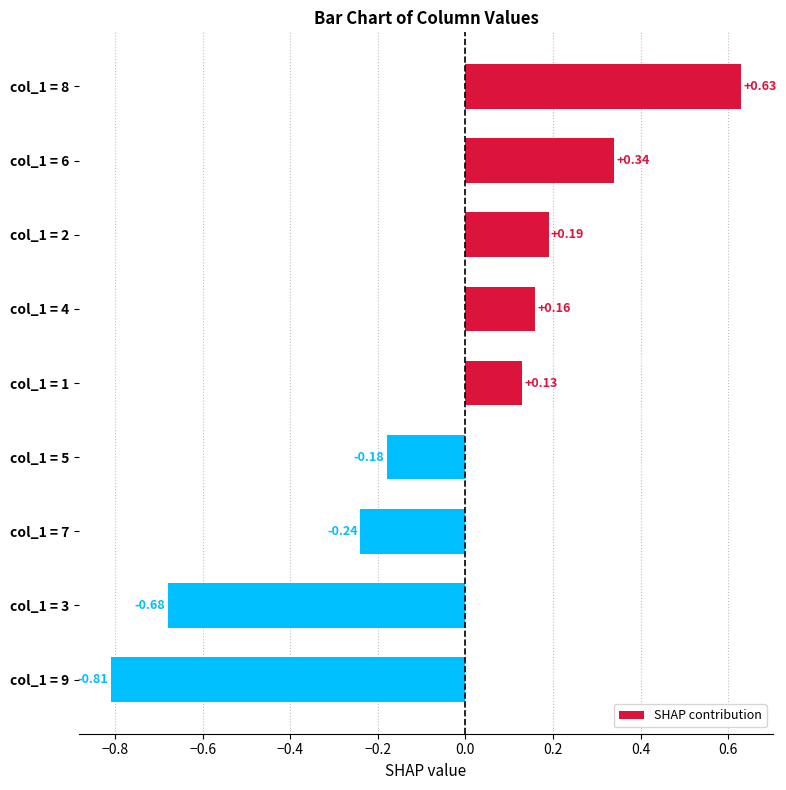

Rank the categories by value from highest to lowest.

col_1 = 8, col_1 = 6, col_1 = 2, col_1 = 4, col_1 = 1, col_1 = 5, col_1 = 7, col_1 = 3, col_1 = 9